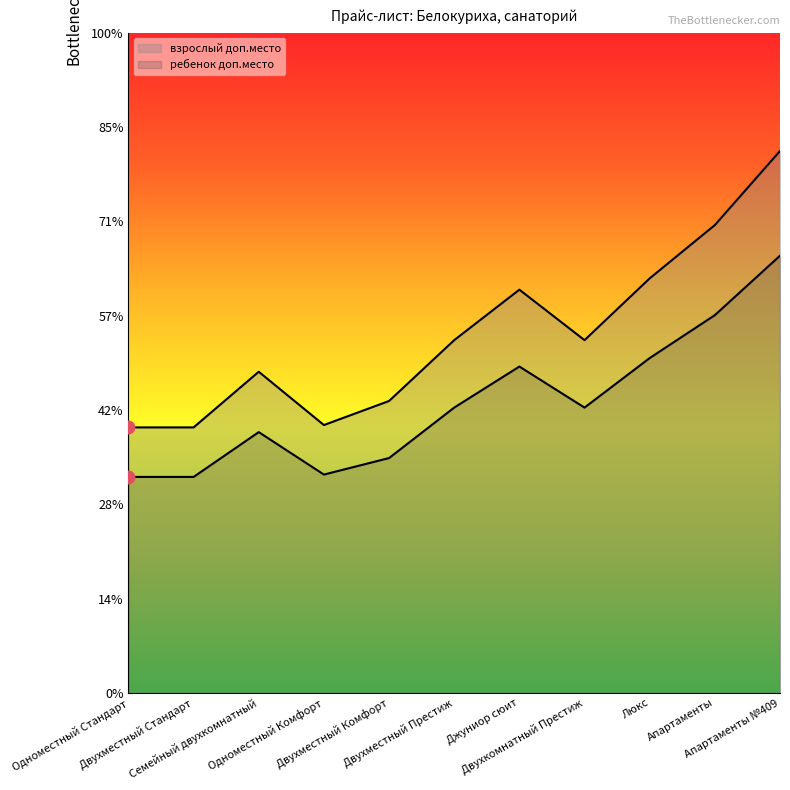

Reading left to right, list all the values displayed in this chart.

взрослый доп.место: Одноместный Стандарт=5630	Двухместный Стандарт=5630	Семейный двухкомнатный=6810	Одноместный Комфорт=5680	Двухместный Комфорт=6190	Двухместный Престиж=7480	Джуниор сюит=8550	Двухкомнатный Престиж=7480	Люкс=8790	Апартаменты=9920	Апартаменты №409=11490
ребенок доп.место: Одноместный Стандарт=4580	Двухместный Стандарт=4580	Семейный двухкомнатный=5530	Одноместный Комфорт=4630	Двухместный Комфорт=4980	Двухместный Престиж=6050	Джуниор сюит=6920	Двухкомнатный Престиж=6050	Люкс=7100	Апартаменты=8010	Апартаменты №409=9270